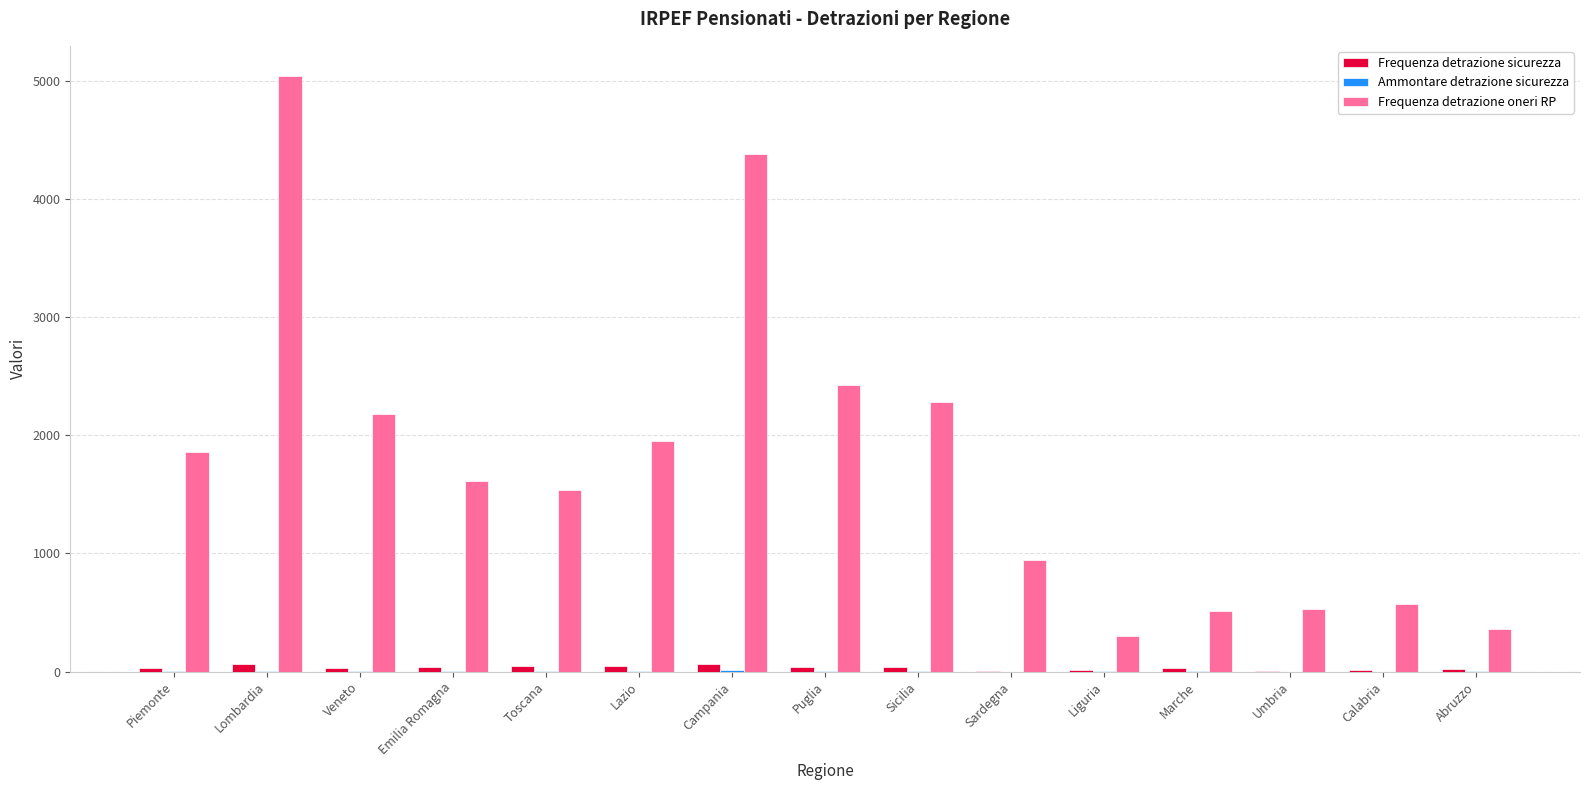

How many groups of bars are there?

15